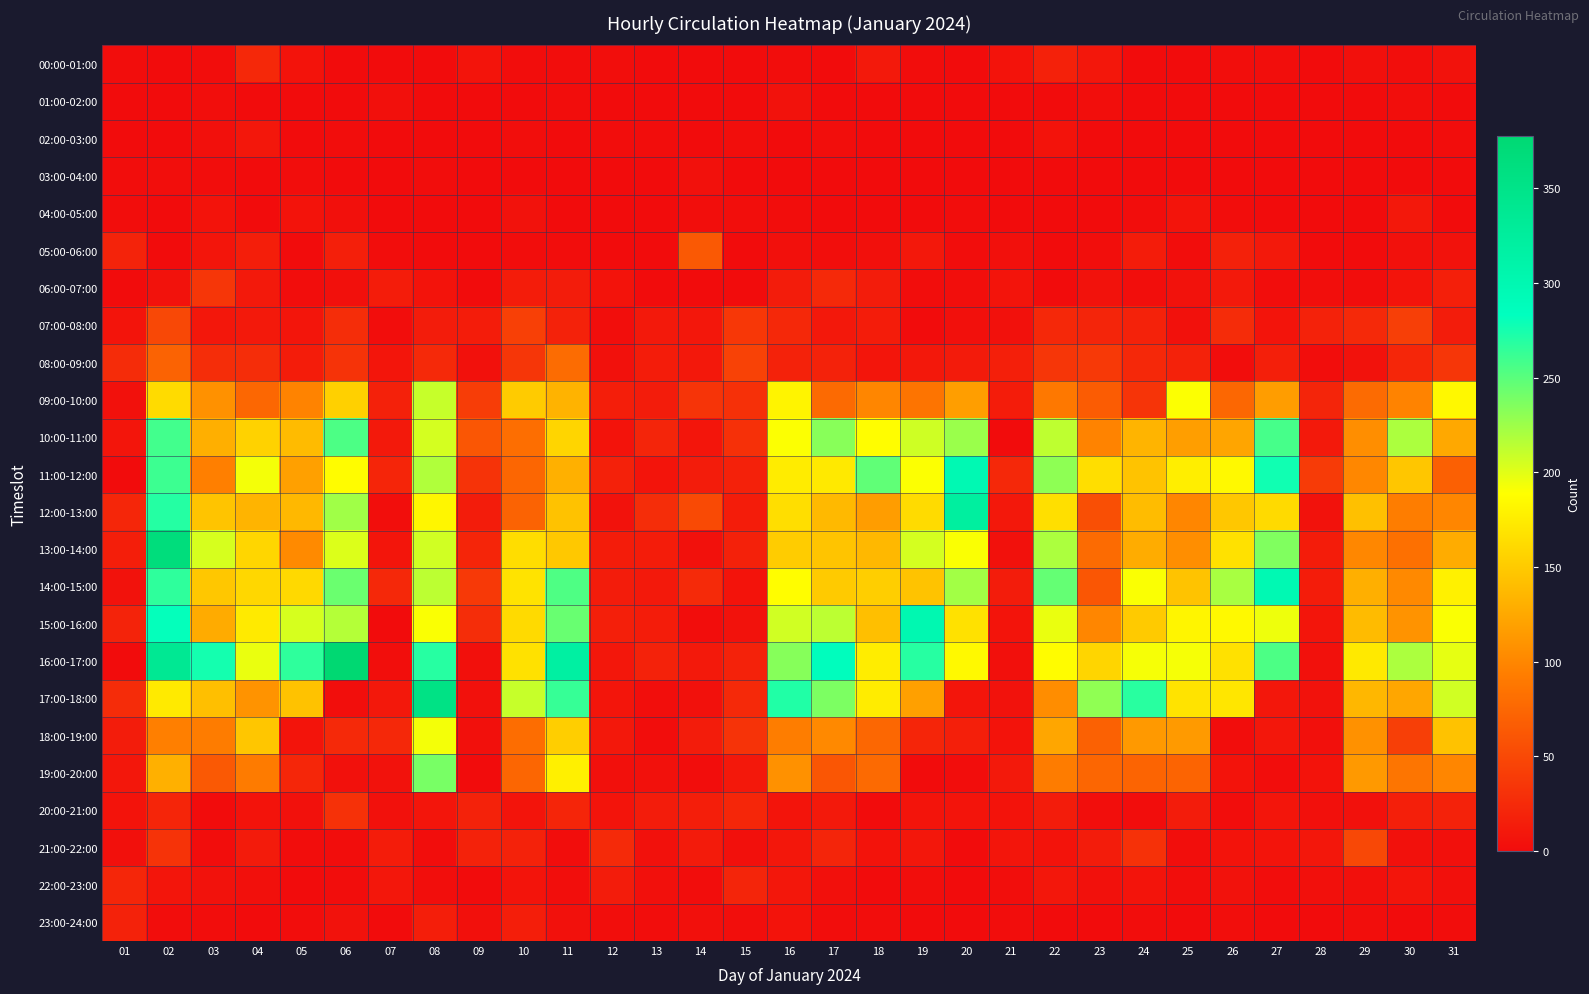

What is the total value across all series at 24?

1666